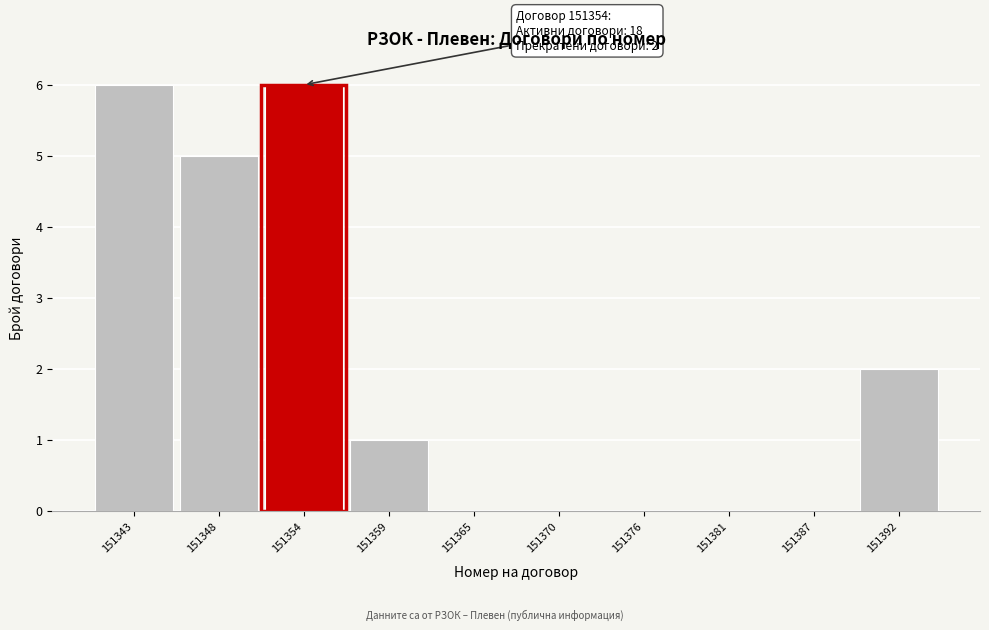

Reading left to right, transcribe all the data shown in this chart.

151343=6	151348=5	151354=6	151359=1	151365=0	151370=0	151376=0	151381=0	151387=0	151392=2